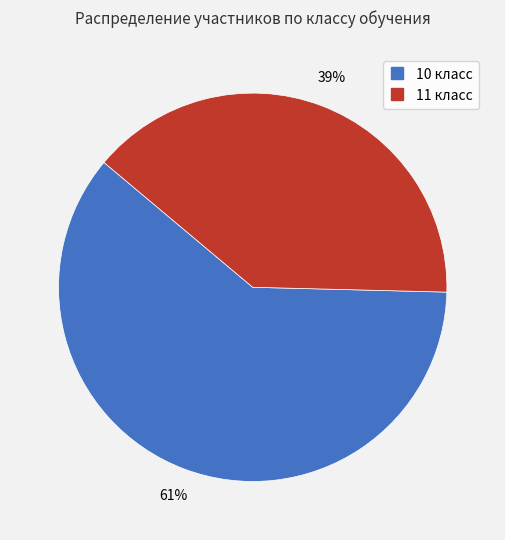

Between 10 класс and 11 класс, which is larger?

10 класс